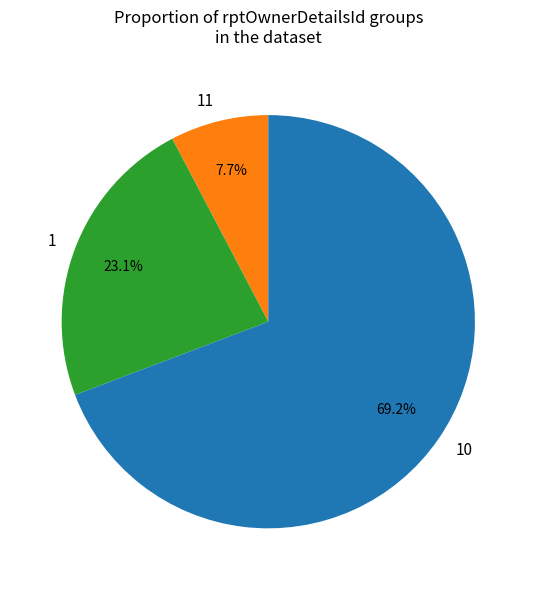

To the nearest percent, what percentage of the pie is 11?

8%